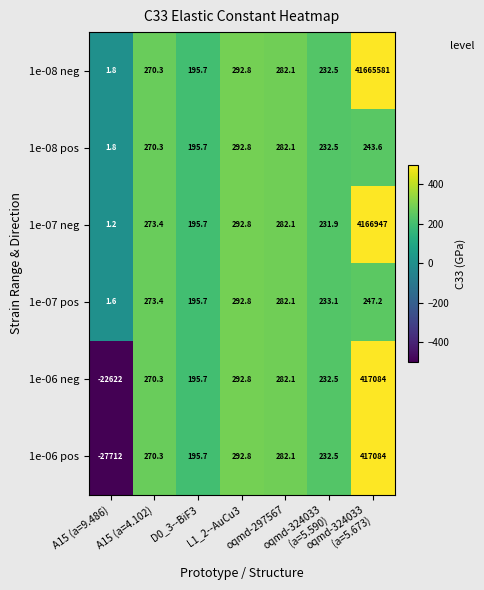

At which category is the sum across all series the highest?

oqmd-324033
(a=5.673)